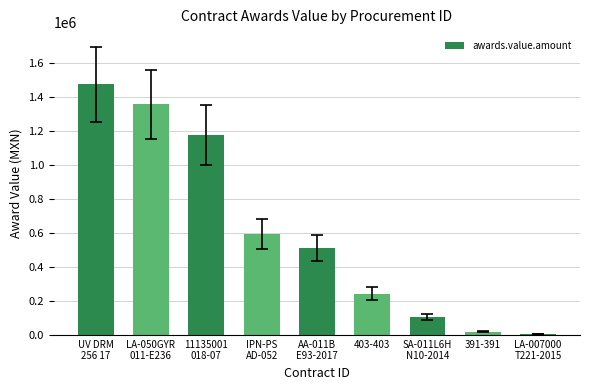

Where does the data first go above 512776?

UV DRM
256 17